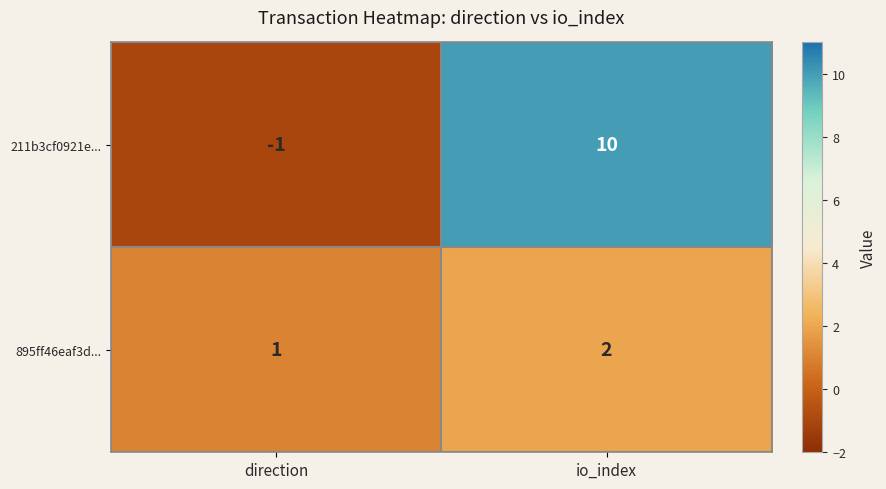

What is the difference between the 211b3cf0921e... values at direction and io_index?

11